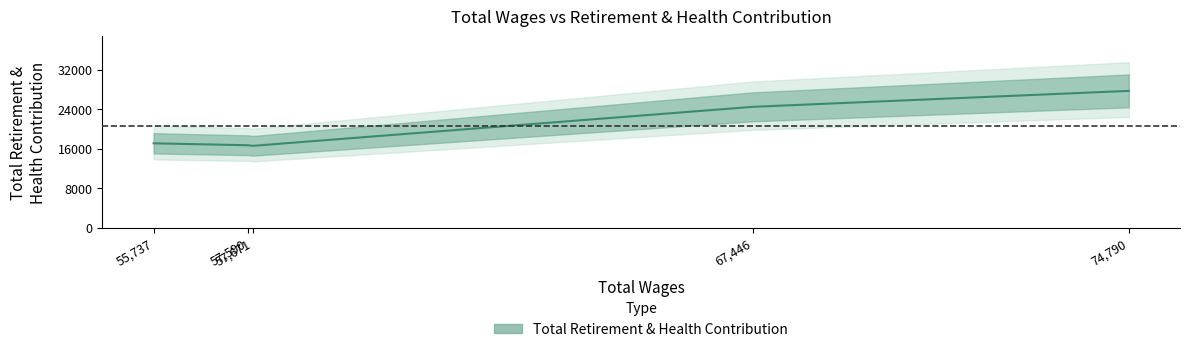

Reading left to right, extract all data points from this chart.

55737.0=17095	57590.0=16704	57671.0=16582	67446.0=24488	74790.0=27718